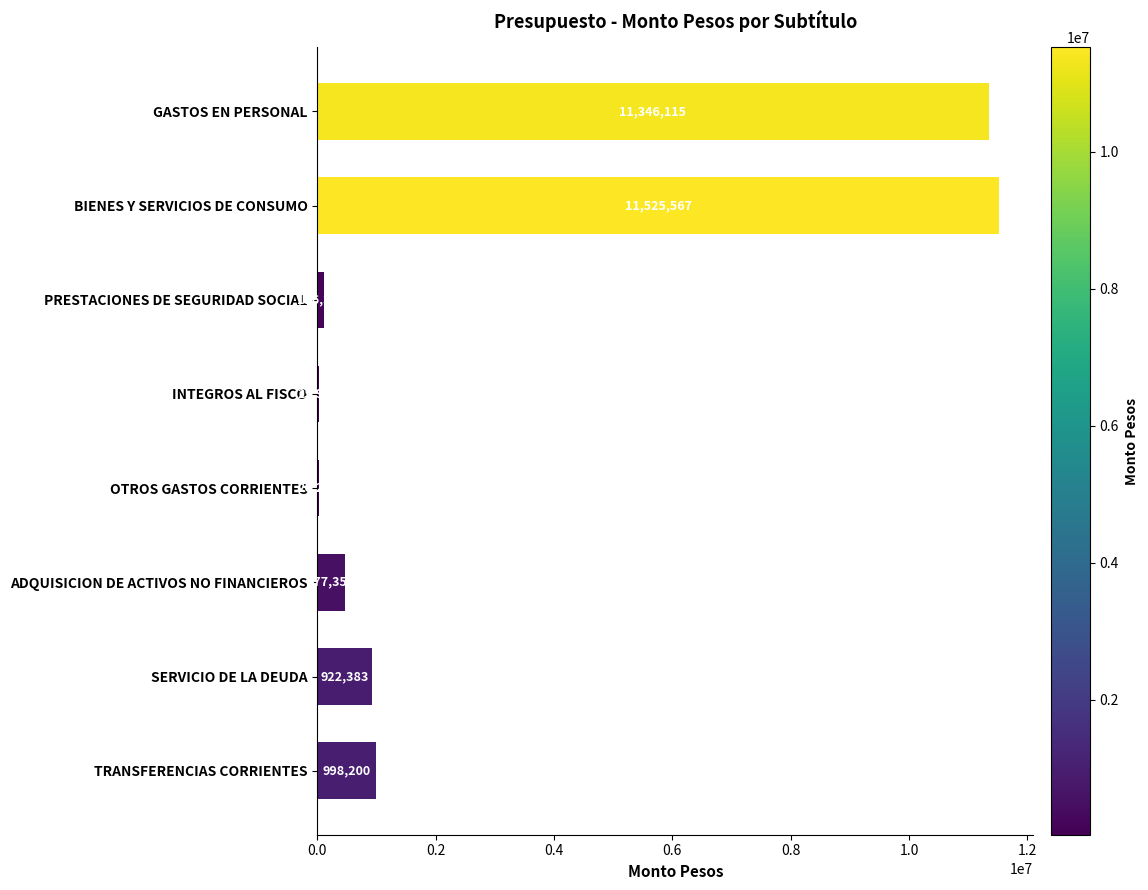

True or false: the data shows 922383 at SERVICIO DE LA DEUDA.

True